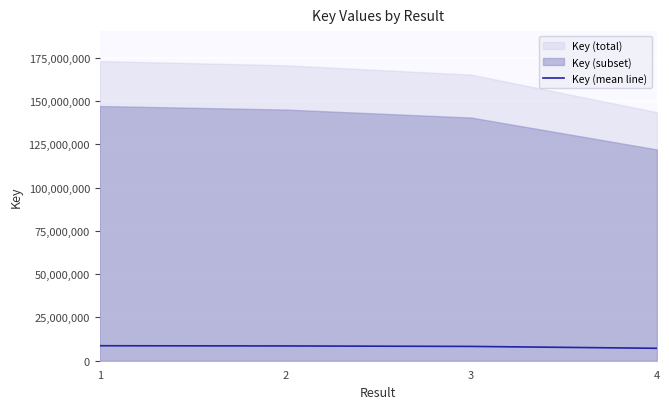

Is it true that the value at 1 is 5980200.2?

False